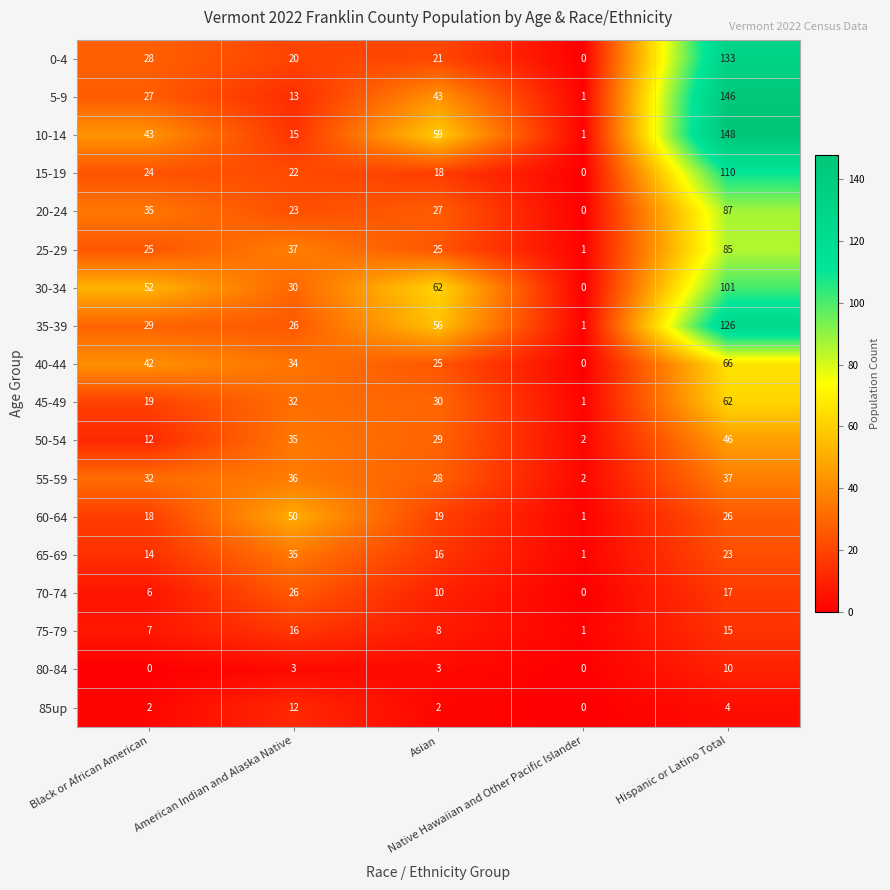

Which series has the largest total across all categories?

10-14